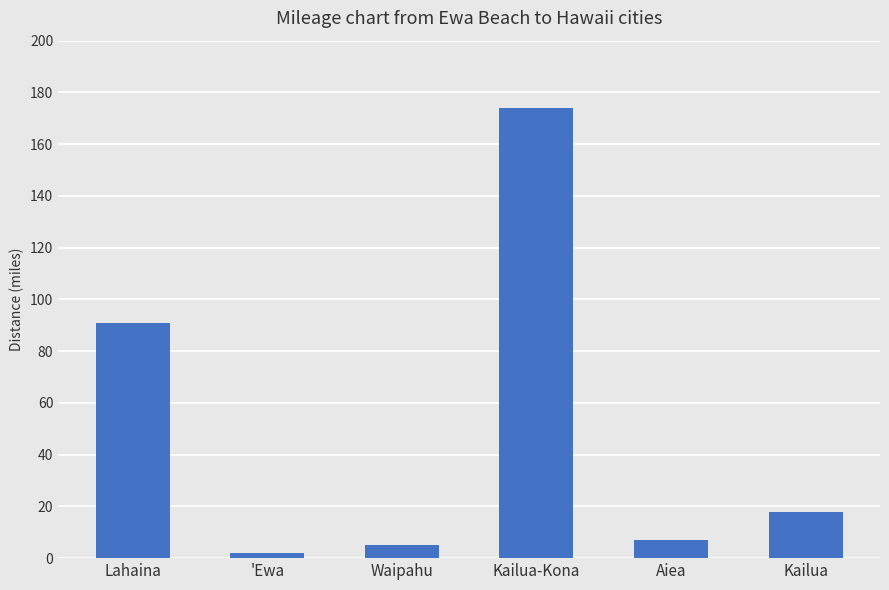

Where is the data nearest to the value 88?

Lahaina